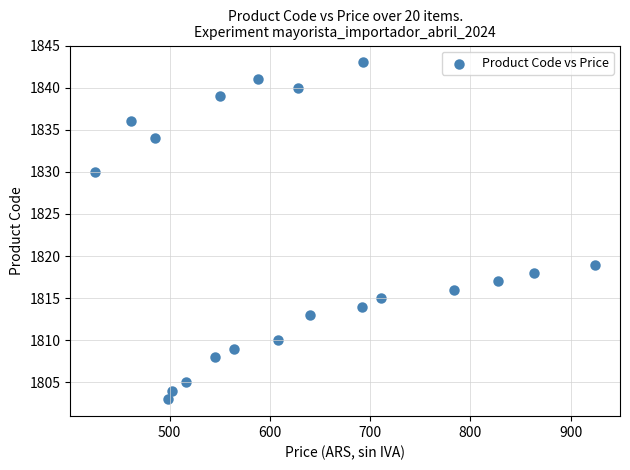

What Y value in the scatter plot is closest to 1823?

1819